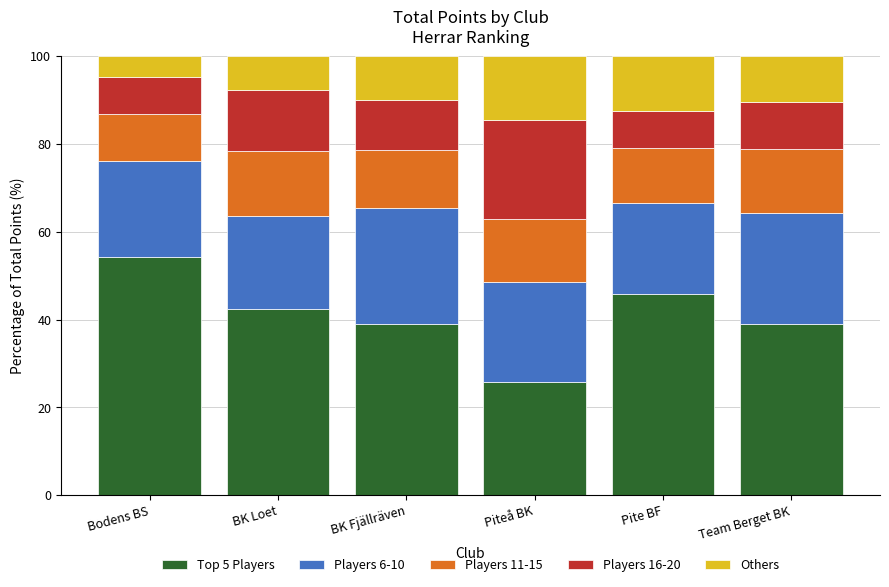

True or false: Top 5 Players has a value of 25.8 at Piteå BK.

True